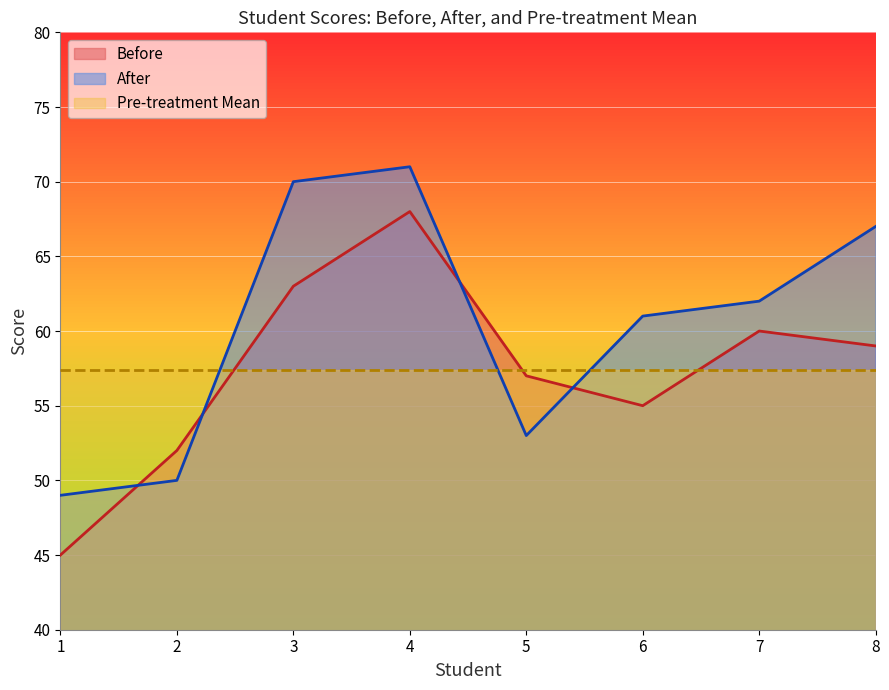

Where is Before nearest to the value 56?

5